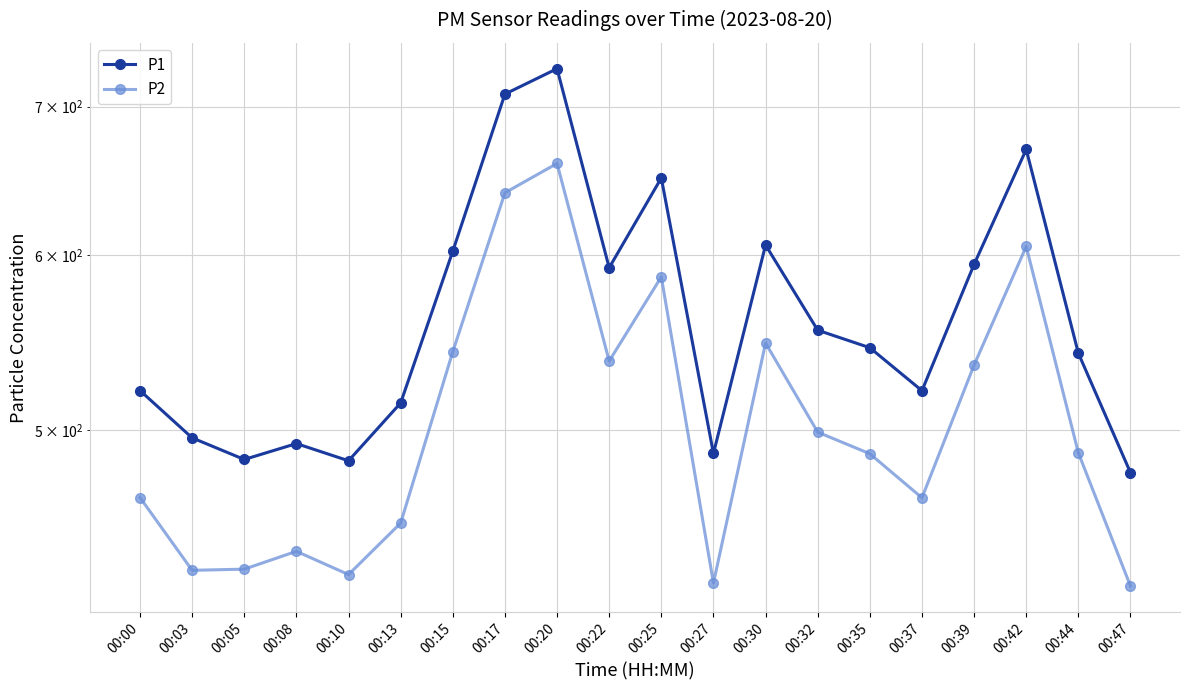

Where does the P1 series first go above 544?

00:15